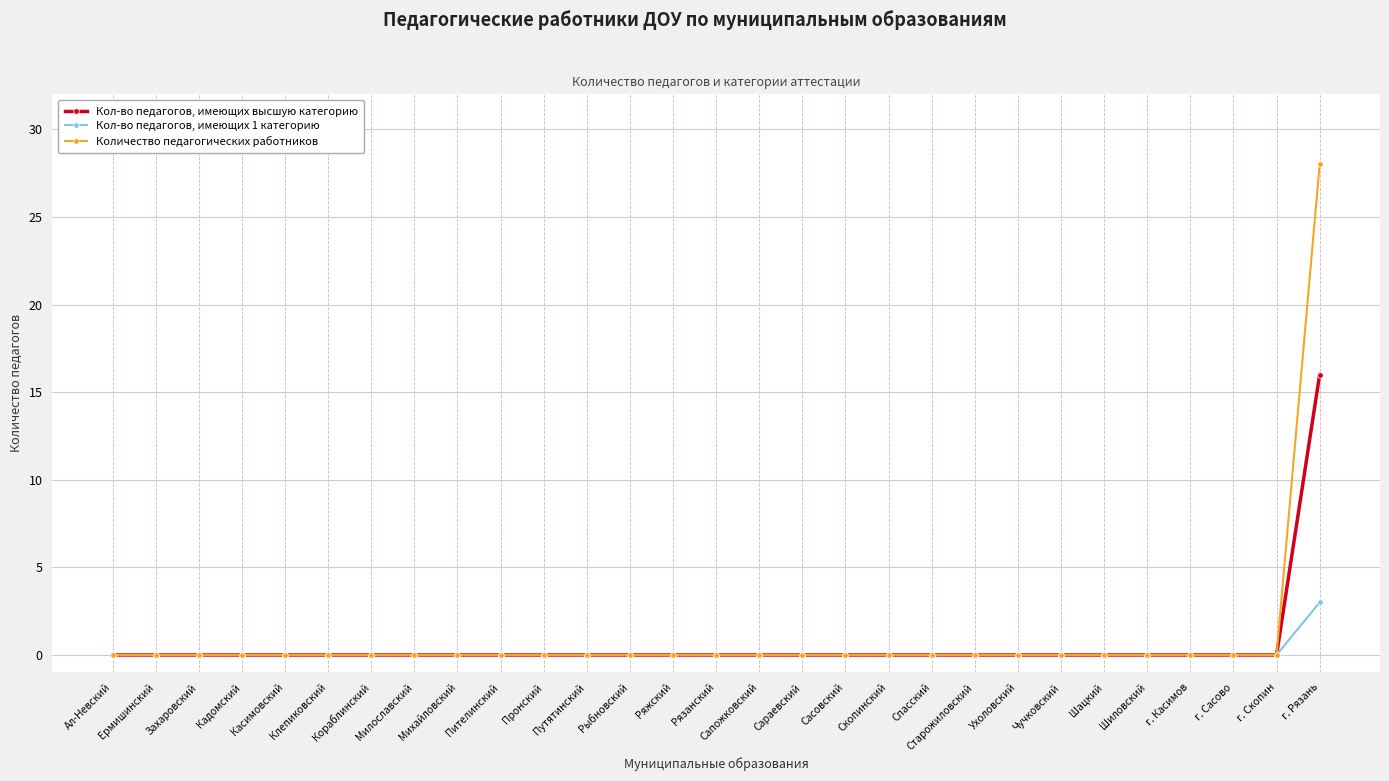

Reading left to right, list all the values displayed in this chart.

Кол-во педагогов, имеющих высшую категорию: Ал-Невский=0	Ермишинский=0	Захаровский=0	Кадомский=0	Касимовский=0	Клепиковский=0	Кораблинский=0	Милославский=0	Михайловский=0	Пителинский=0	Пронский=0	Путятинский=0	Рыбновский=0	Ряжский=0	Рязанский=0	Сапожковский=0	Сараевский=0	Сасовский=0	Скопинский=0	Спасский=0	Старожиловский=0	Ухоловский=0	Чучковский=0	Шацкий=0	Шиловский=0	г. Касимов=0	г. Сасово=0	г. Скопин=0	г. Рязань=16
Кол-во педагогов, имеющих 1 категорию: Ал-Невский=0	Ермишинский=0	Захаровский=0	Кадомский=0	Касимовский=0	Клепиковский=0	Кораблинский=0	Милославский=0	Михайловский=0	Пителинский=0	Пронский=0	Путятинский=0	Рыбновский=0	Ряжский=0	Рязанский=0	Сапожковский=0	Сараевский=0	Сасовский=0	Скопинский=0	Спасский=0	Старожиловский=0	Ухоловский=0	Чучковский=0	Шацкий=0	Шиловский=0	г. Касимов=0	г. Сасово=0	г. Скопин=0	г. Рязань=3
Количество педагогических работников: Ал-Невский=0	Ермишинский=0	Захаровский=0	Кадомский=0	Касимовский=0	Клепиковский=0	Кораблинский=0	Милославский=0	Михайловский=0	Пителинский=0	Пронский=0	Путятинский=0	Рыбновский=0	Ряжский=0	Рязанский=0	Сапожковский=0	Сараевский=0	Сасовский=0	Скопинский=0	Спасский=0	Старожиловский=0	Ухоловский=0	Чучковский=0	Шацкий=0	Шиловский=0	г. Касимов=0	г. Сасово=0	г. Скопин=0	г. Рязань=28